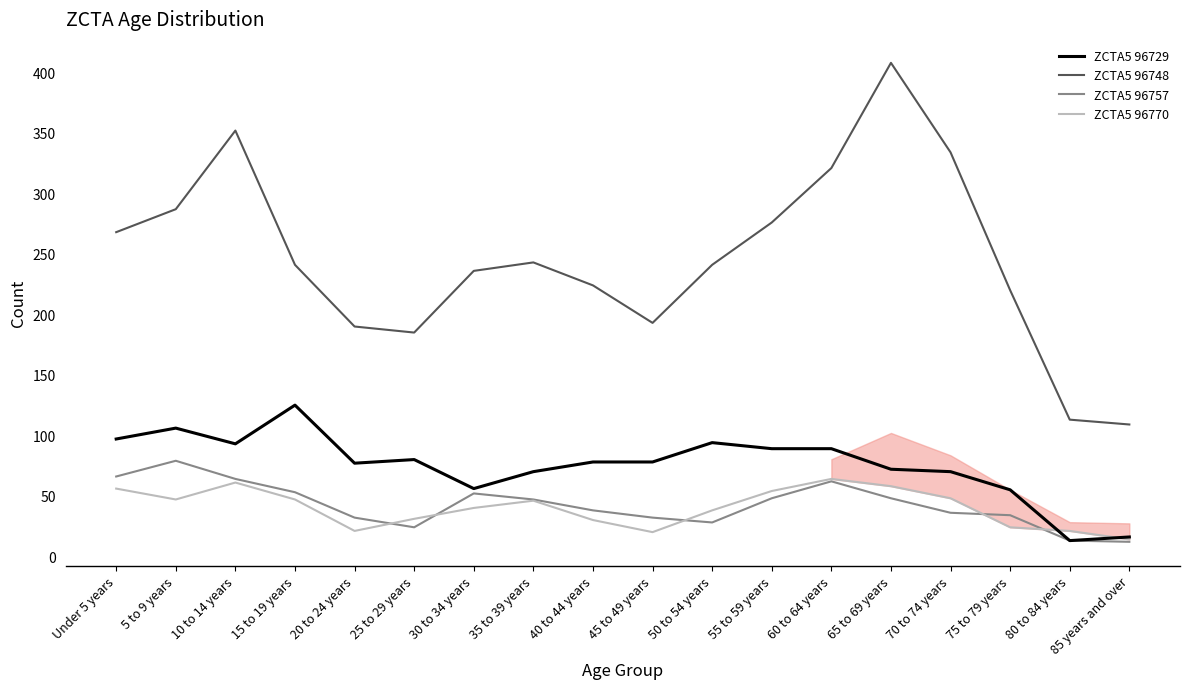

True or false: ZCTA5 96748 and ZCTA5 96757 intersect in this chart.

False